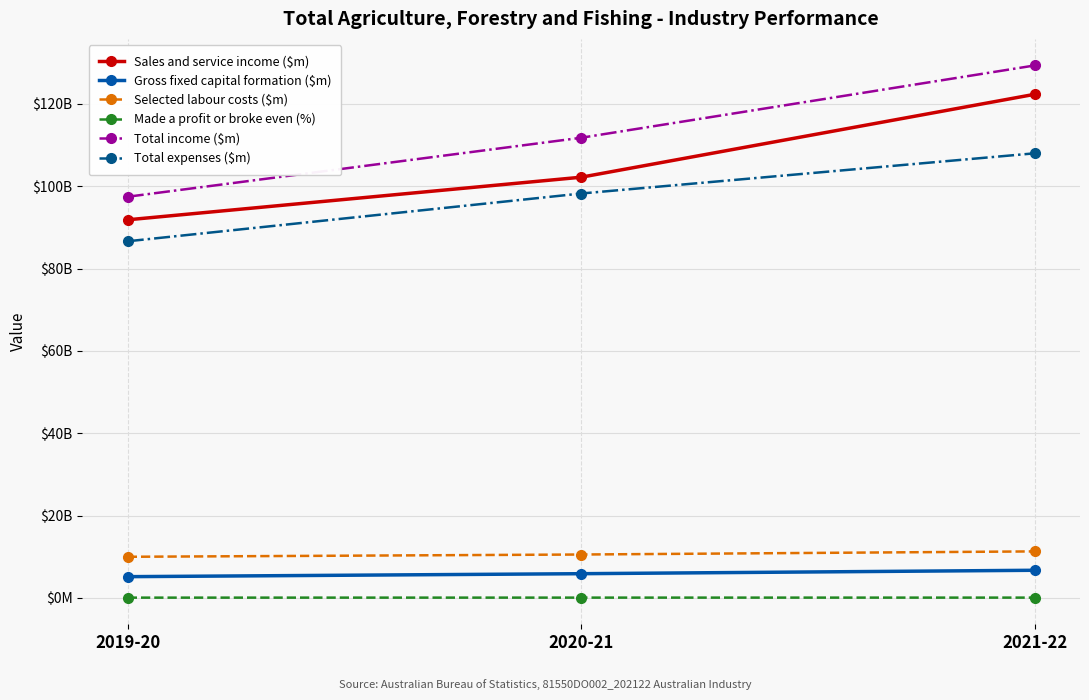

Is it true that Sales and service income ($m) equals 122316.0 at 2021-22?

True